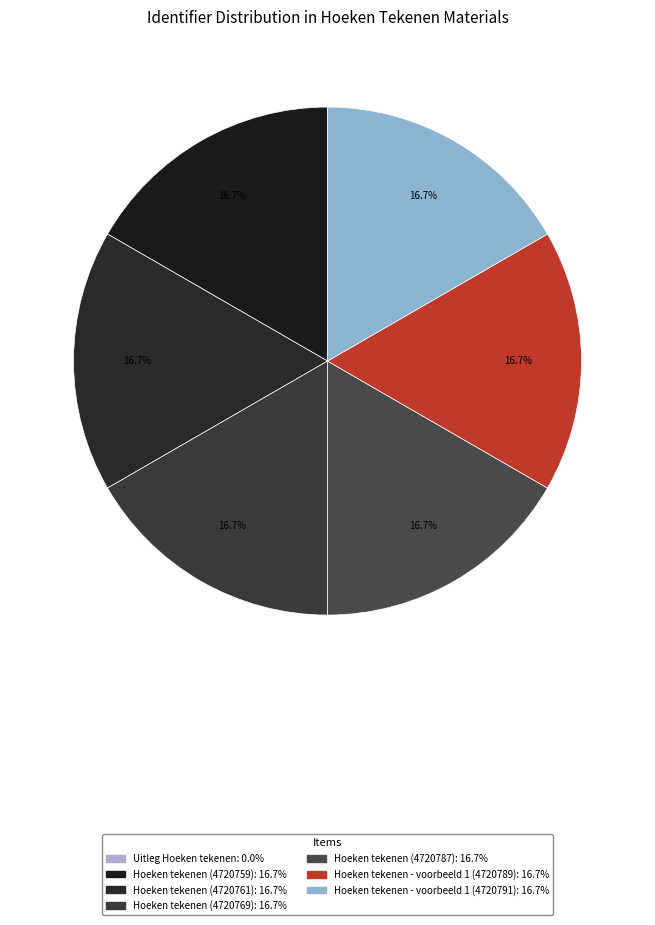

Is there a majority slice in this chart?

No